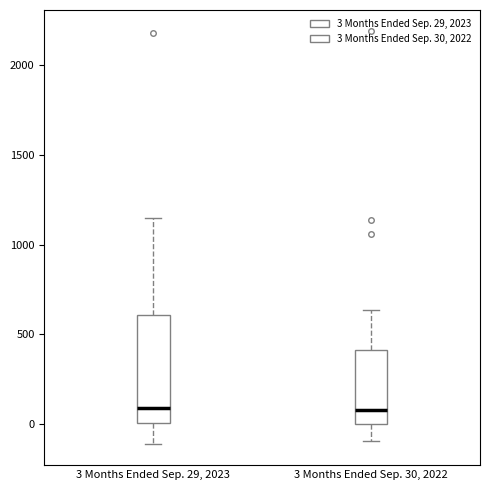

Where does the upper whisker of the box for 3 Months Ended Sep. 29, 2023 end on the y-axis? The values are not printed on the chart, so give them approximately, as read against the axis.

1150